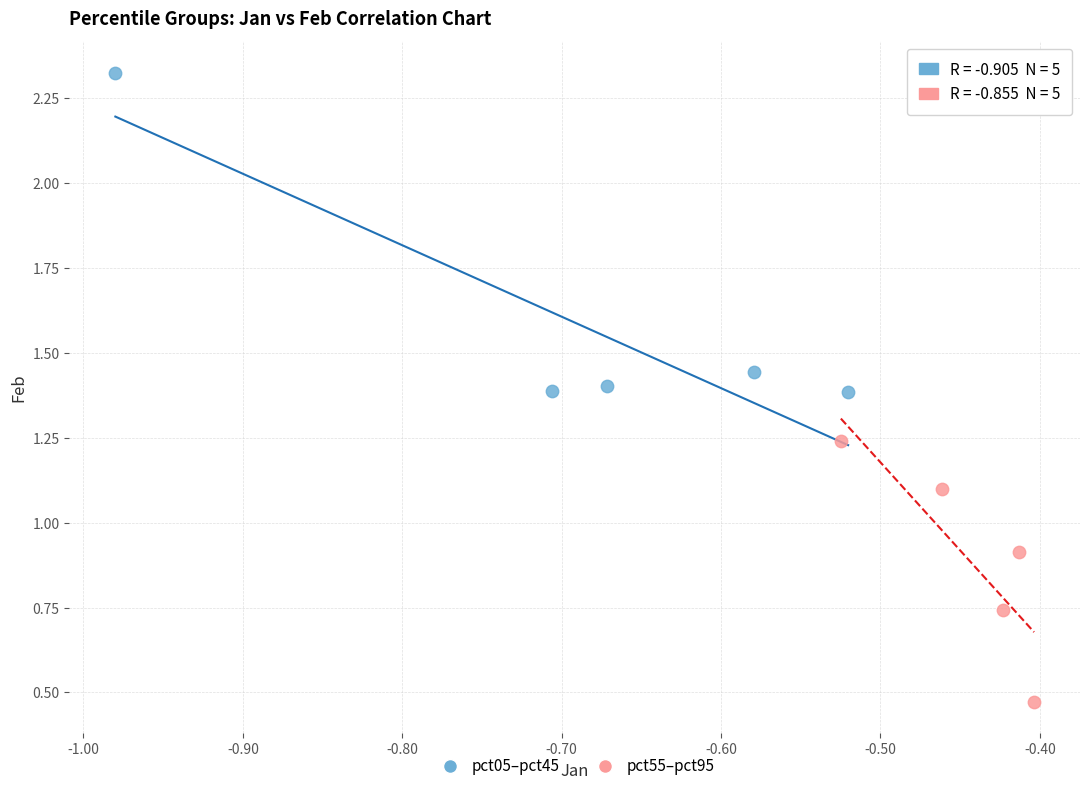

Which series has the widest spread of Y values?

pct05–pct45